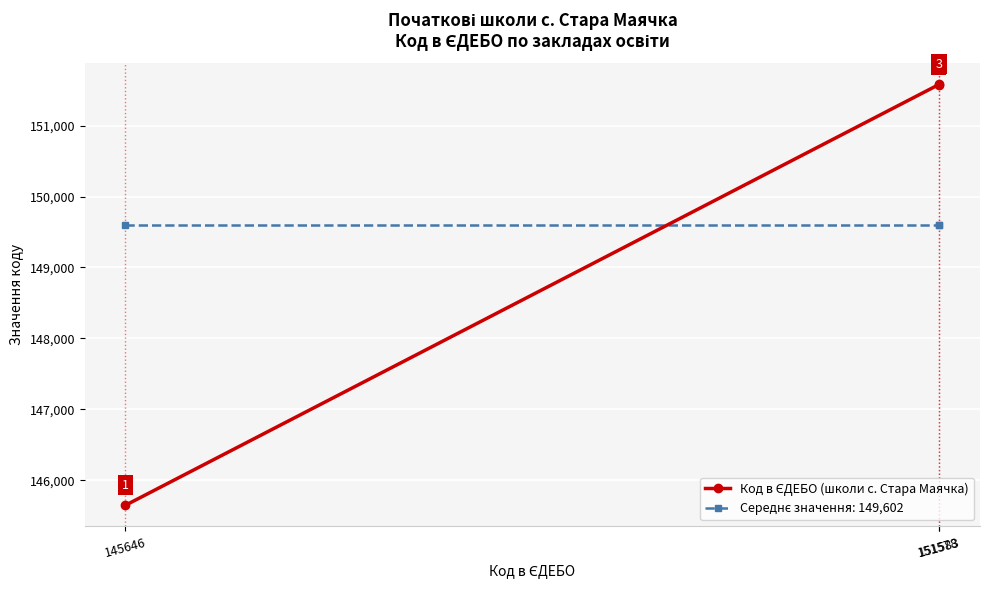

Count the number of data series in this chart.

2